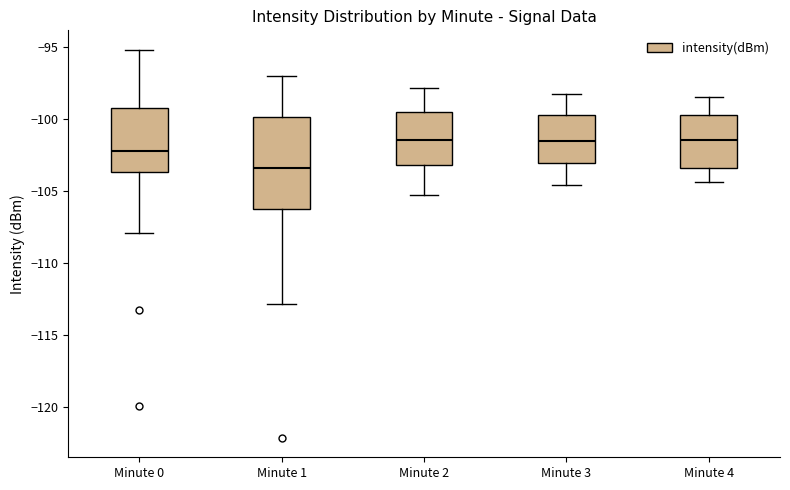

Reading left to right, transcribe this box plot: for each box, give where its median line is, the range the box spans, and where its two whiskers end, as read against the y-axis. The values are not printed on the chart, so give them approximately, as read against the axis.

Minute 0: median -102.5, box -103.5 to -99.5, whiskers -108.0 to -95.0
Minute 1: median -103.5, box -106.5 to -100.0, whiskers -113.0 to -97.0
Minute 2: median -101.5, box -103.0 to -99.5, whiskers -105.5 to -98.0
Minute 3: median -101.5, box -103.0 to -99.5, whiskers -104.5 to -98.5
Minute 4: median -101.5, box -103.5 to -99.5, whiskers -104.5 to -98.5